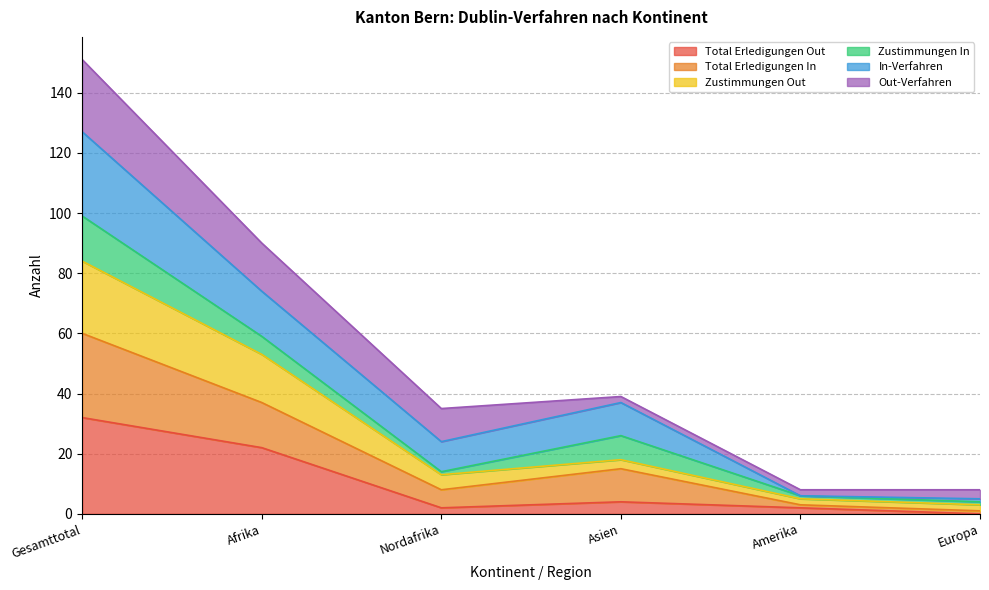

Is it true that Total Erledigungen Out equals 22 at Afrika?

True